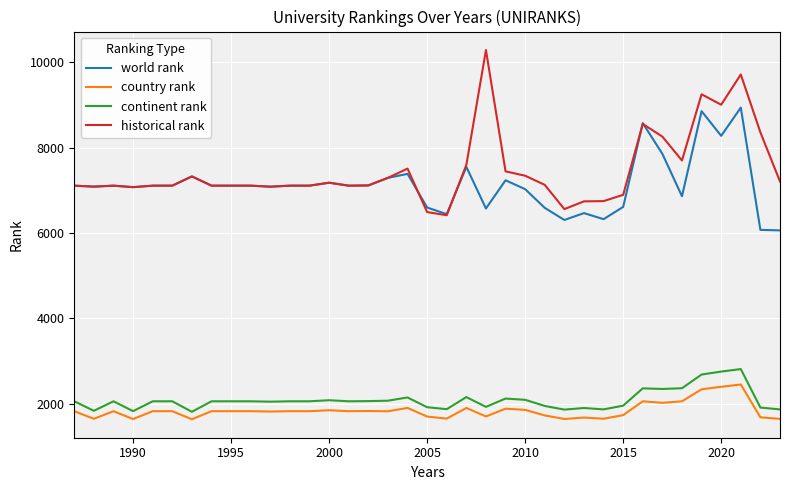

What is the smallest value displayed?

1634